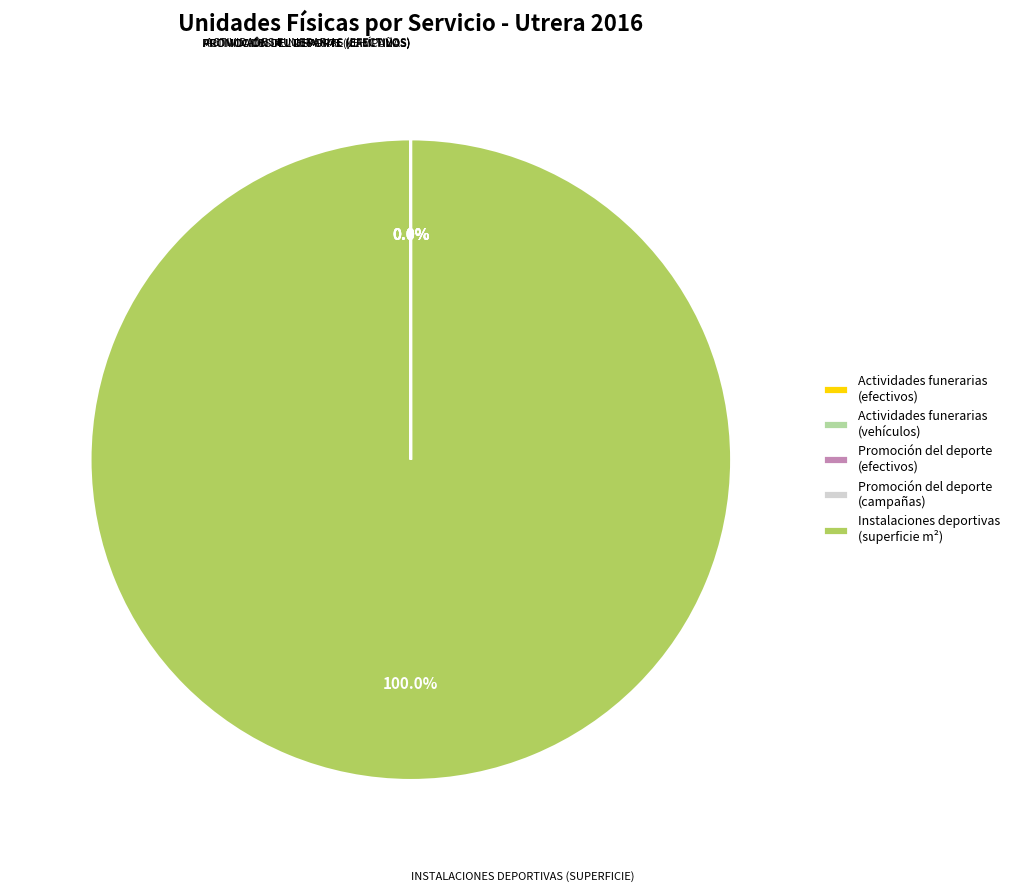

Does Instalaciones deportivas (superficie m²) account for over 50% of the chart?

Yes